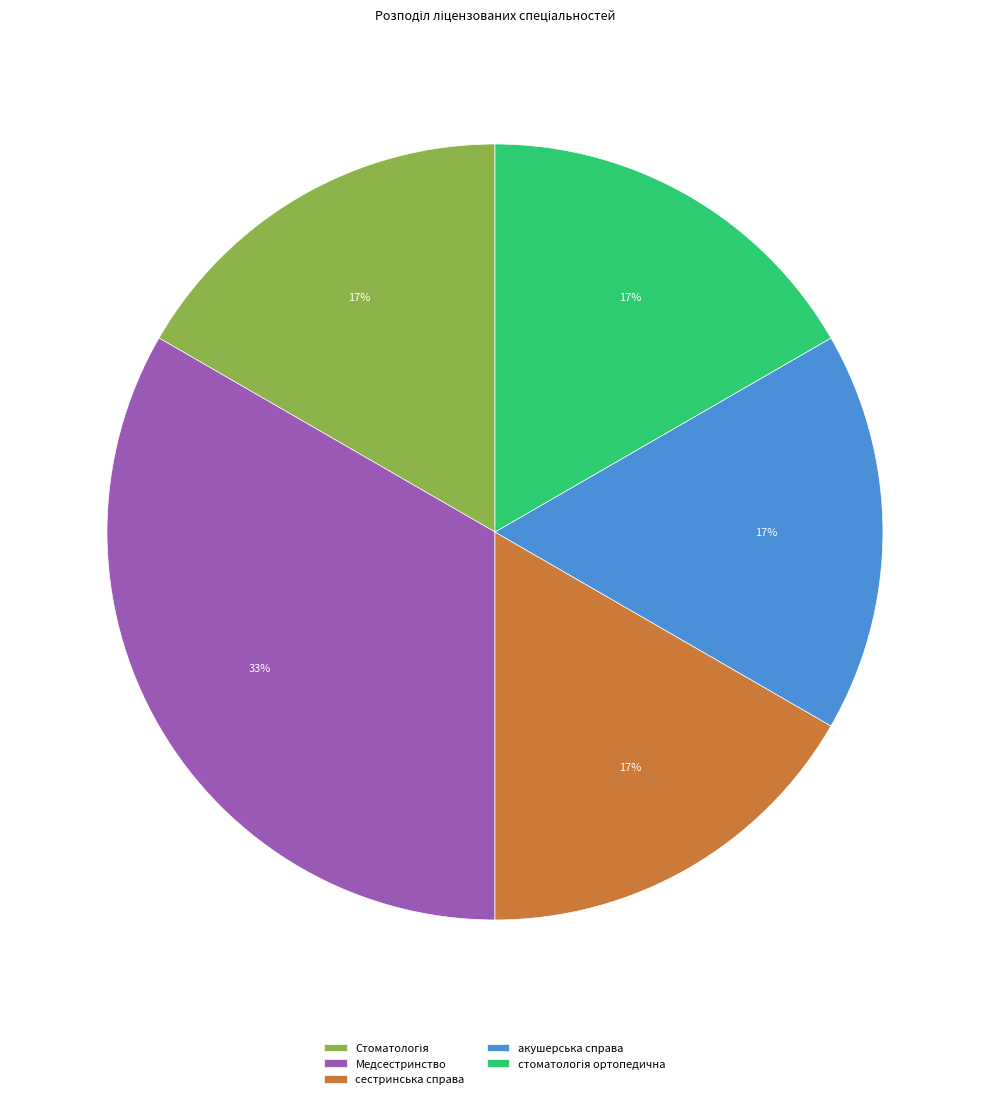

The сестринська справа slice represents 24% of the pie. True or false?

False